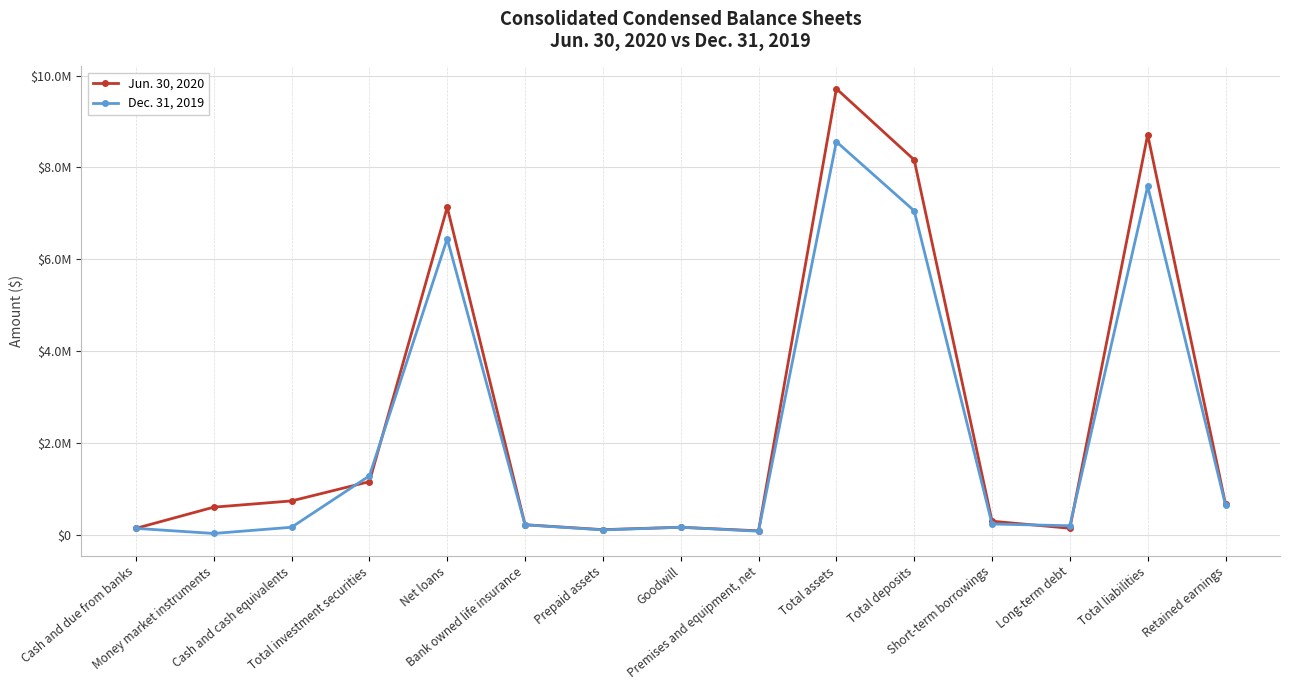

At which label does Dec. 31, 2019 first exceed 212529?

Total investment securities